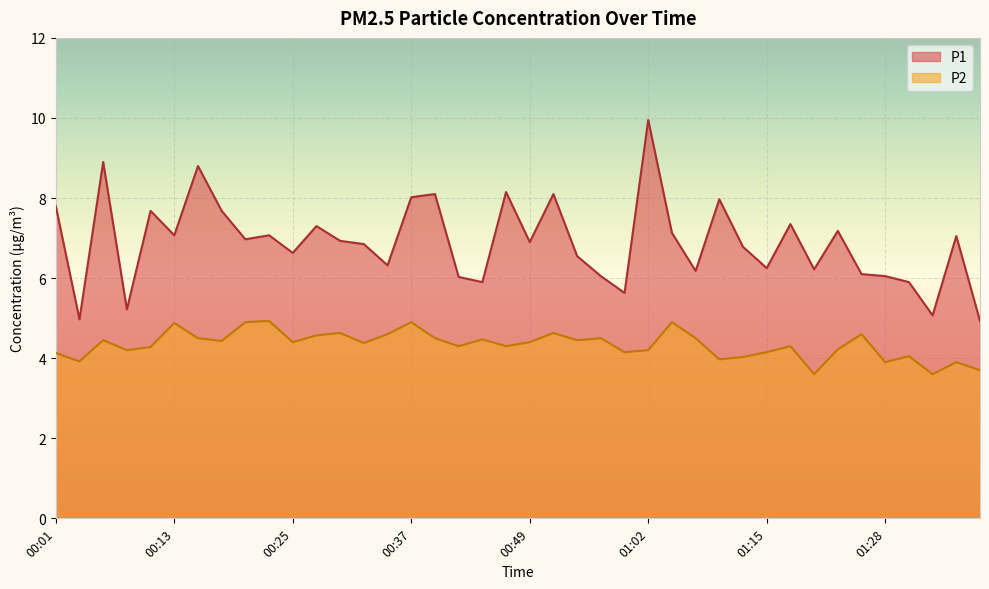

True or false: P2 has more than 2 interior local peaks.

True